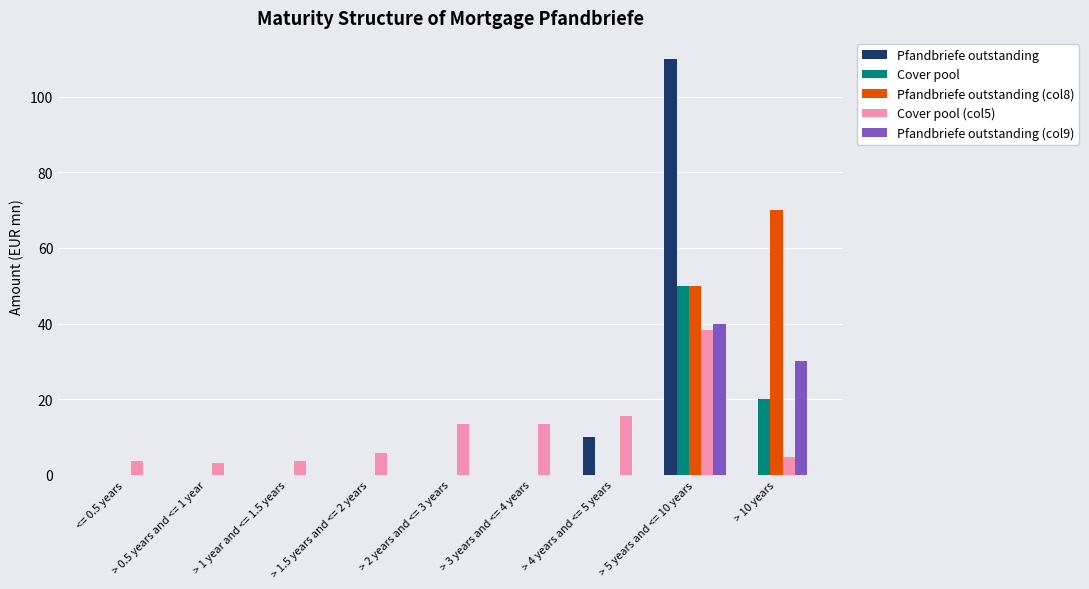

How many groups of bars are there?

9